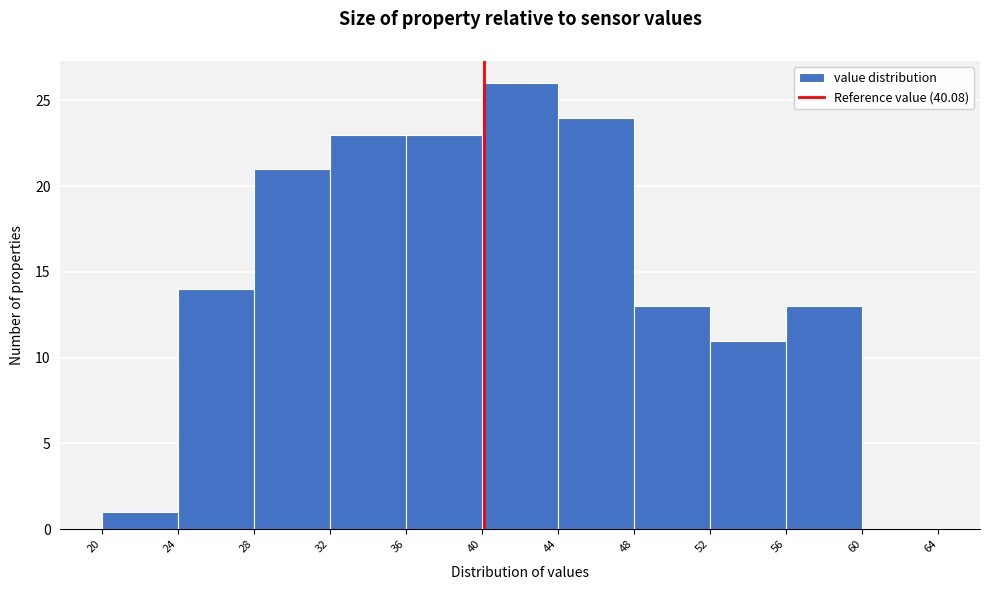

Reading left to right, transcribe this chart: for each bar, give the range it covers on the x-axis and its height. The values are not printed on the chart, so give them approximately, as read against the axis.

20 to 24: 1
24 to 28: 14
28 to 32: 21
32 to 36: 23
36 to 40: 23
40 to 44: 26
44 to 48: 24
48 to 52: 13
52 to 56: 11
56 to 60: 13
60 to 64: 0